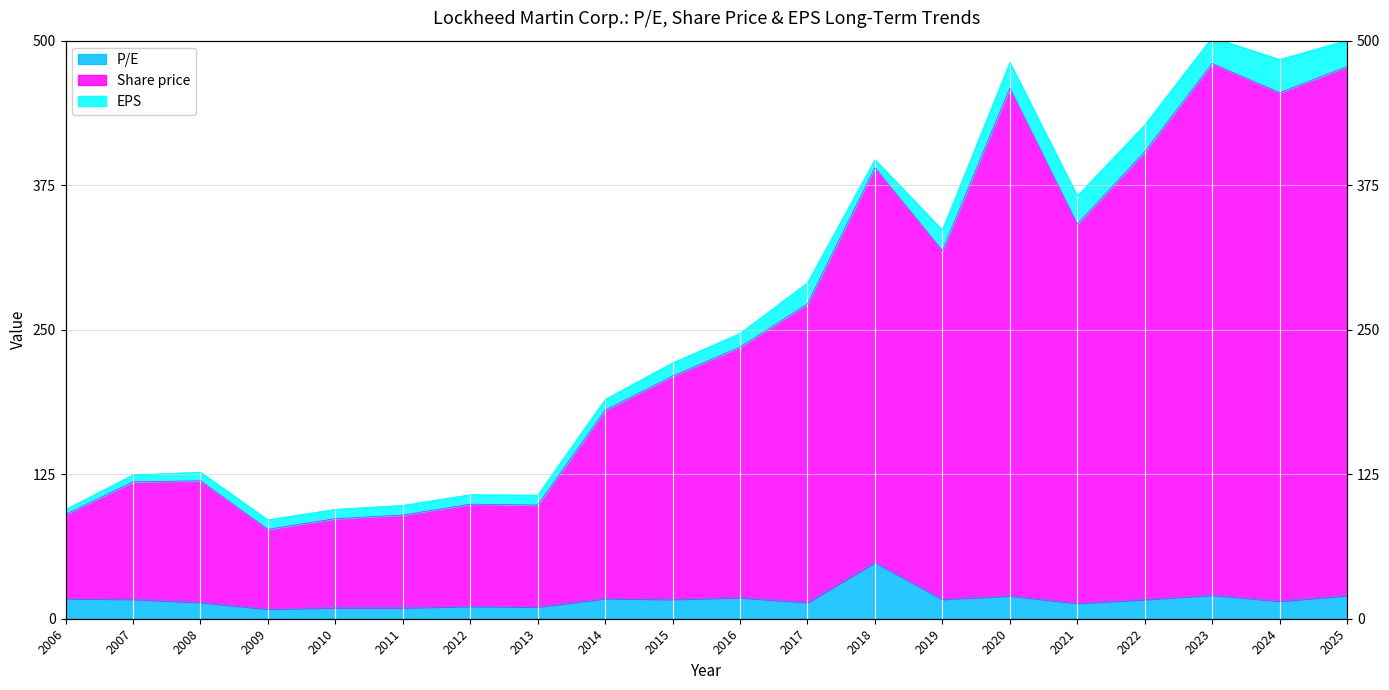

Between 2023 and 2012, which is larger?

2023